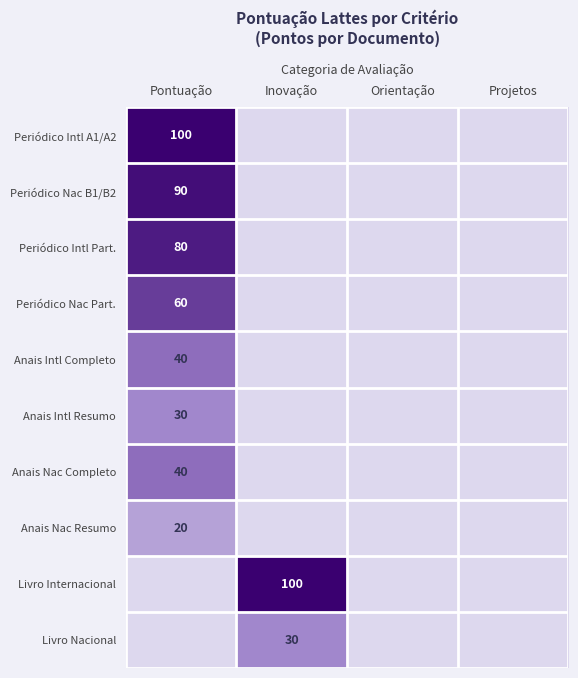

At how many categories does at least one series exceed 61?

2